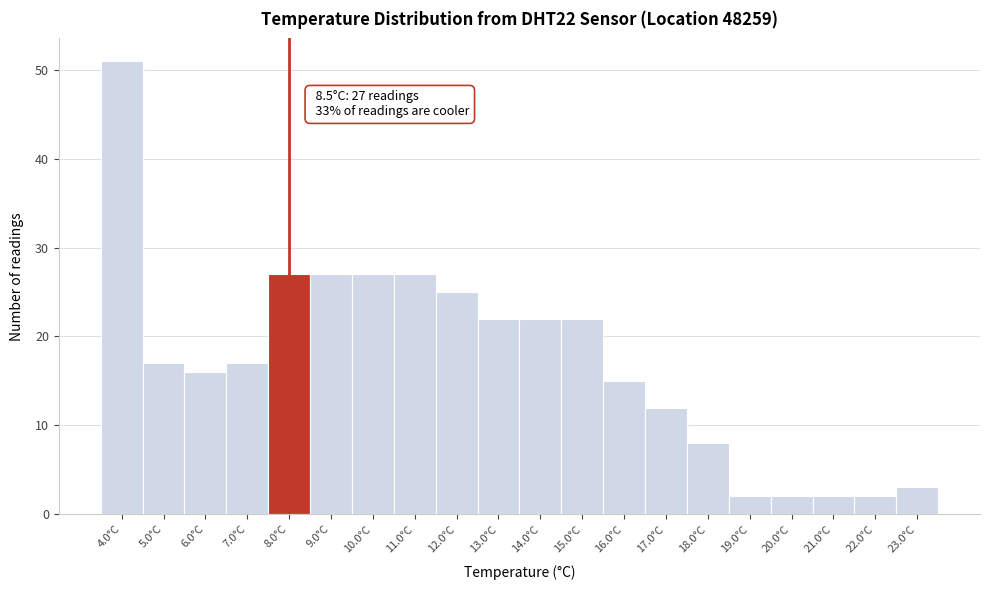

Reading left to right, extract all data points from this chart.

51	17	16	17	27	27	27	27	25	22	22	22	15	12	8	2	2	2	2	3